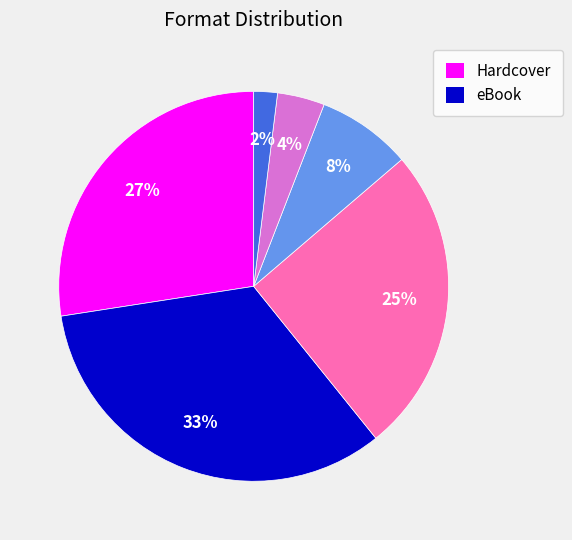

Is there any slice that represents more than half of the pie?

No